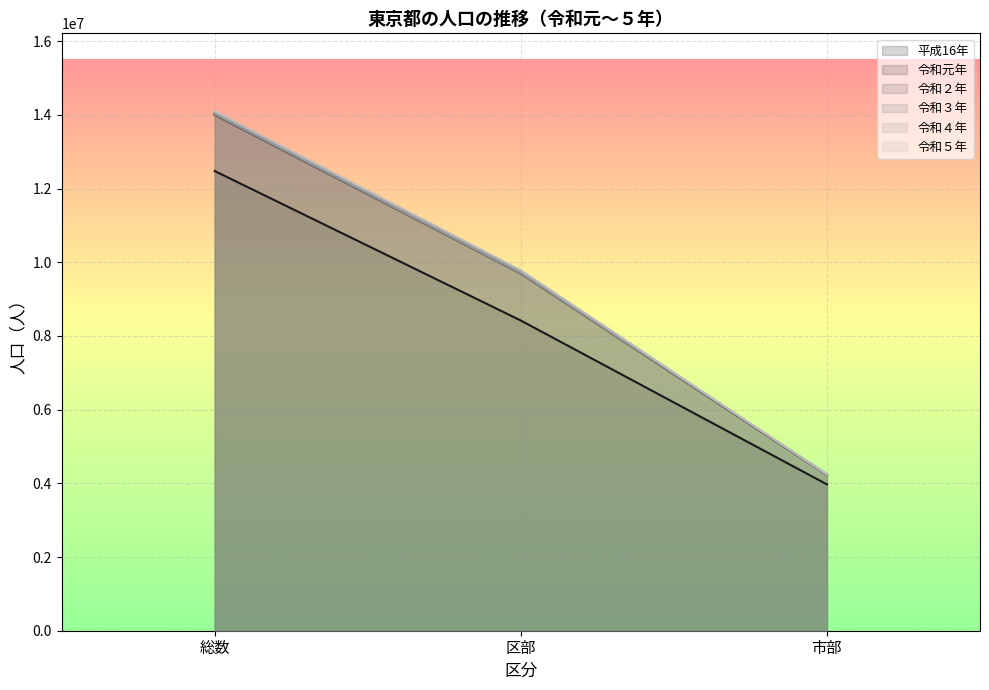

Does the chart display data point markers on the line(s)?

No